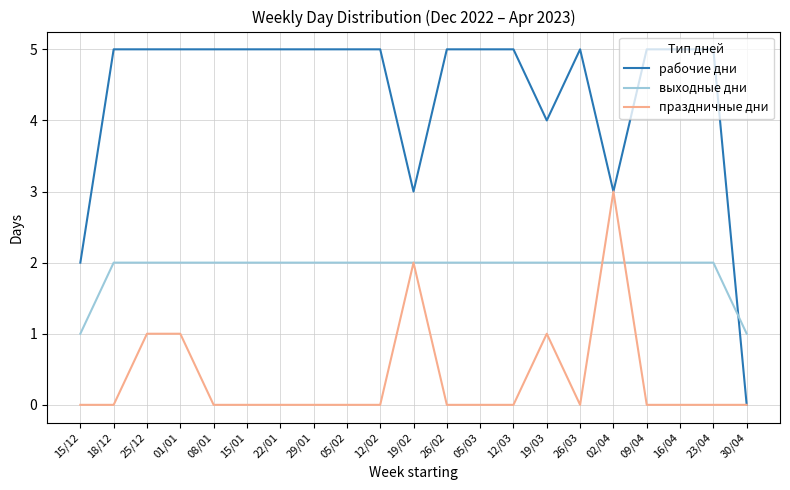

After their last crossing, which series has the higher values: рабочие дни or выходные дни?

выходные дни